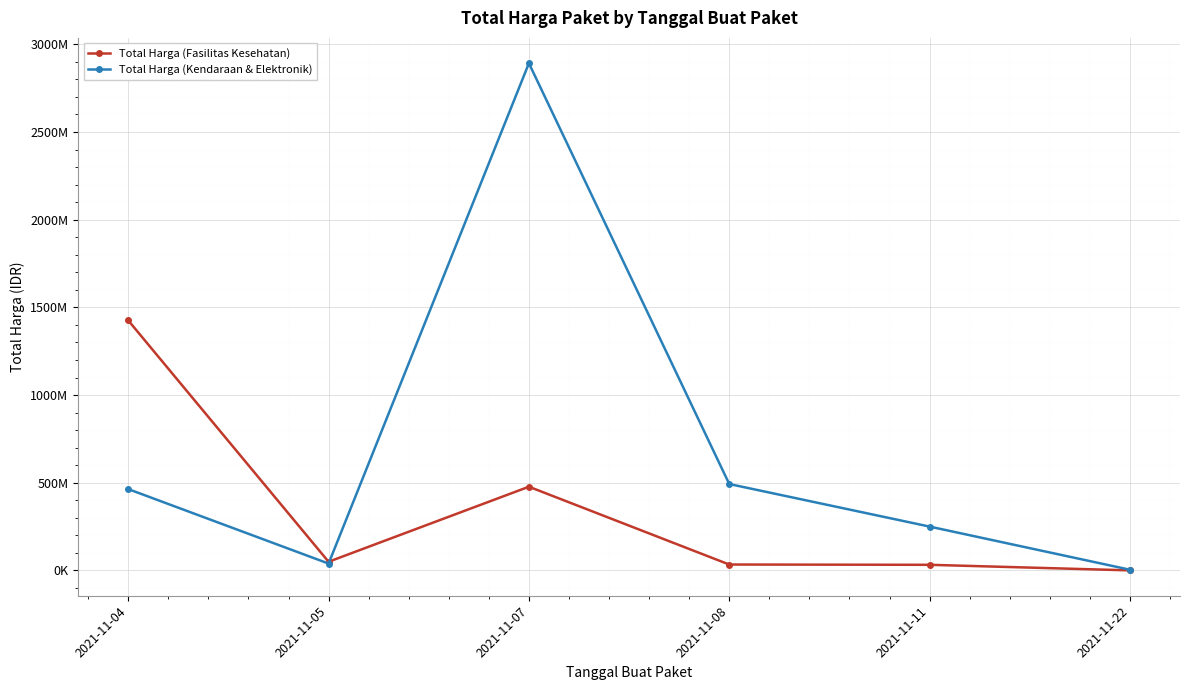

What is the value of the Total Harga (Fasilitas Kesehatan) point at the 2nd from the left?

49730040